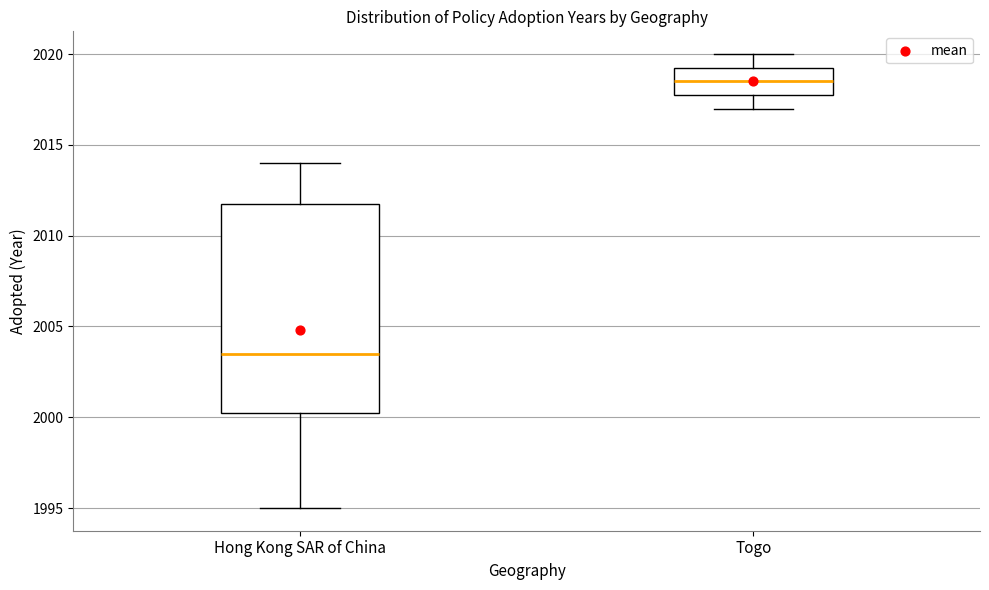

Reading left to right, transcribe this box plot: for each box, give where its median line is, the range the box spans, and where its two whiskers end, as read against the y-axis. The values are not printed on the chart, so give them approximately, as read against the axis.

Hong Kong SAR of China: median 2003.5, box 2000.5 to 2012.0, whiskers 1995.0 to 2014.0
Togo: median 2018.5, box 2018.0 to 2019.5, whiskers 2017.0 to 2020.0